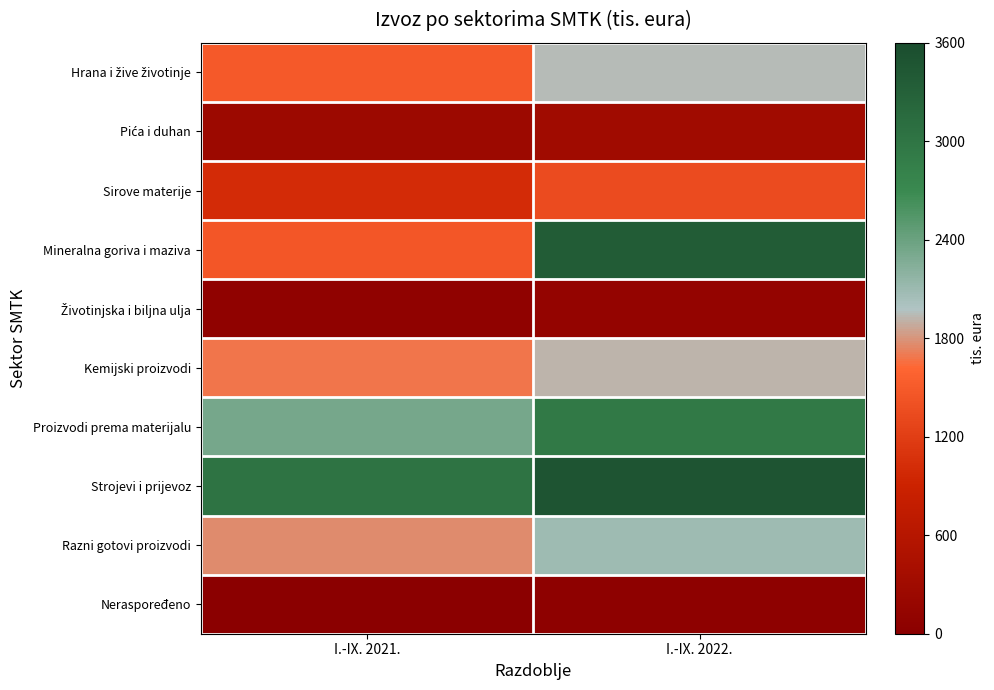

How many categories are shown in the chart?

2